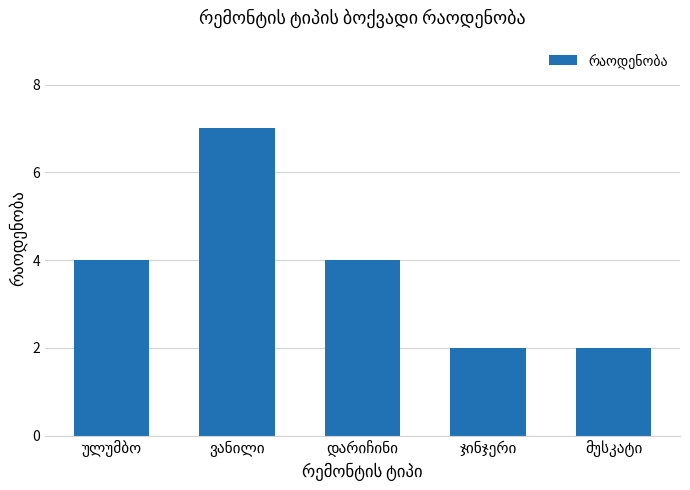

What is the average value?

4